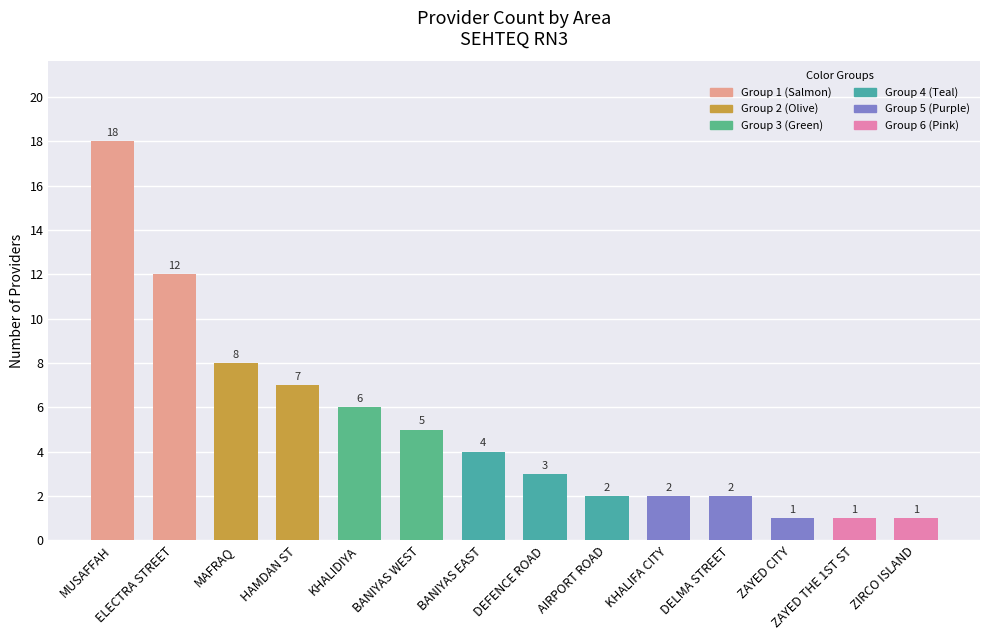

Is it true that the value at ZAYED CITY is 0?

False